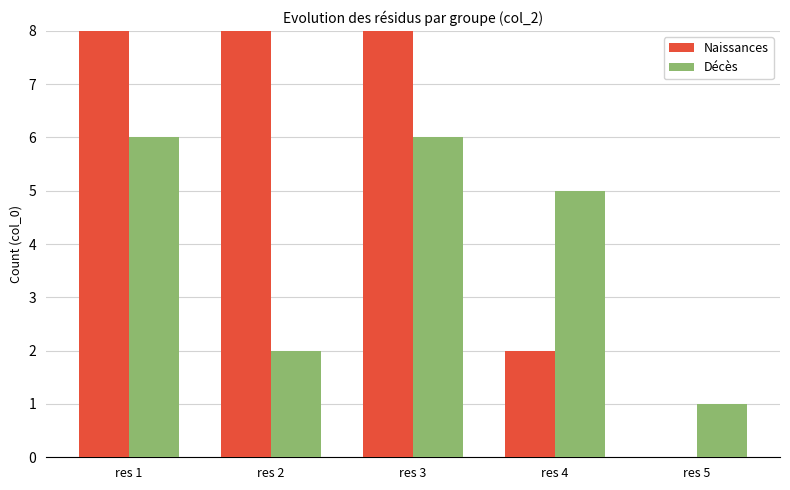

At which label is Naissances closest to 9?

res 2